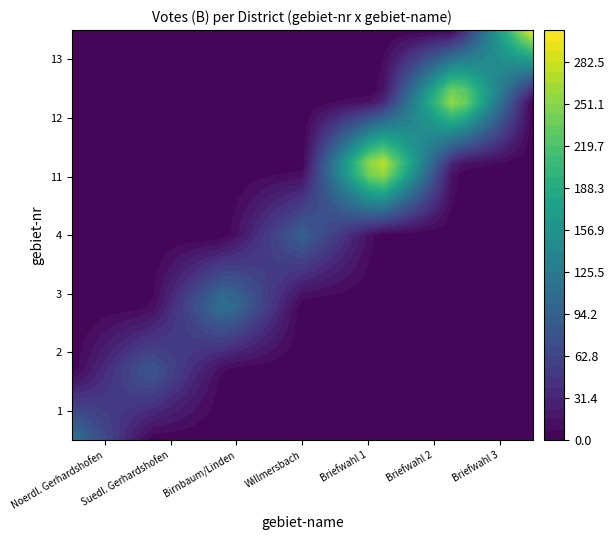

At how many categories does at least one series exceed 38?

7